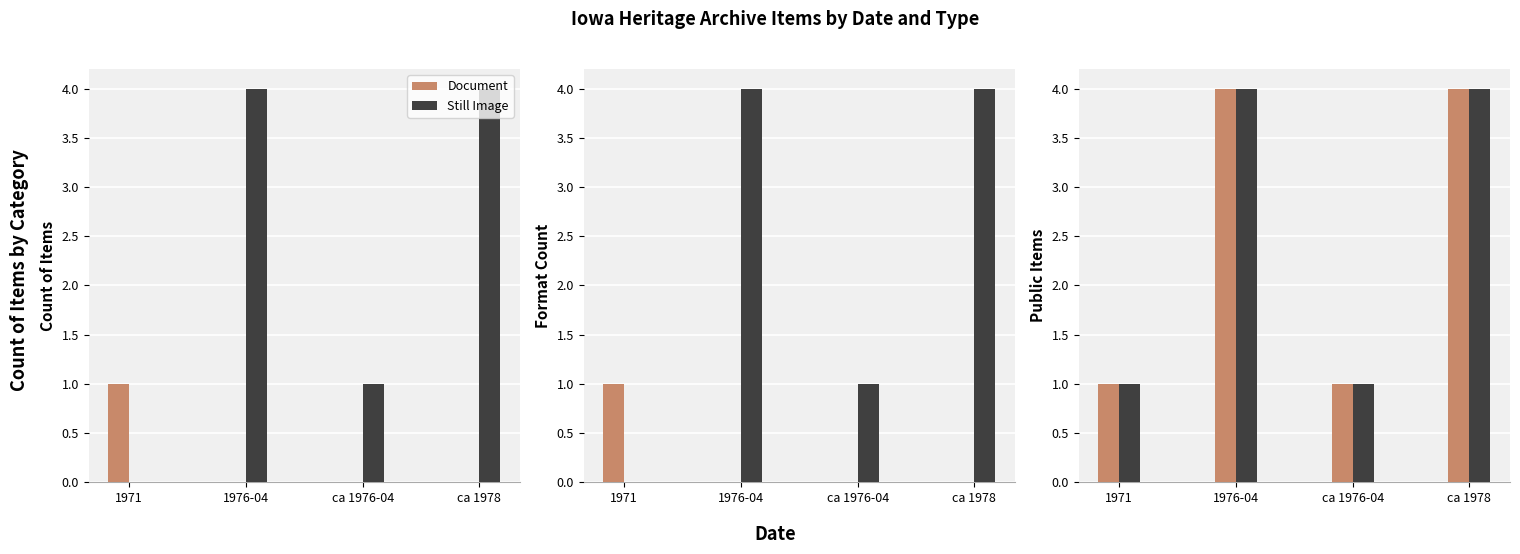

At which label does Document reach its peak?

1971